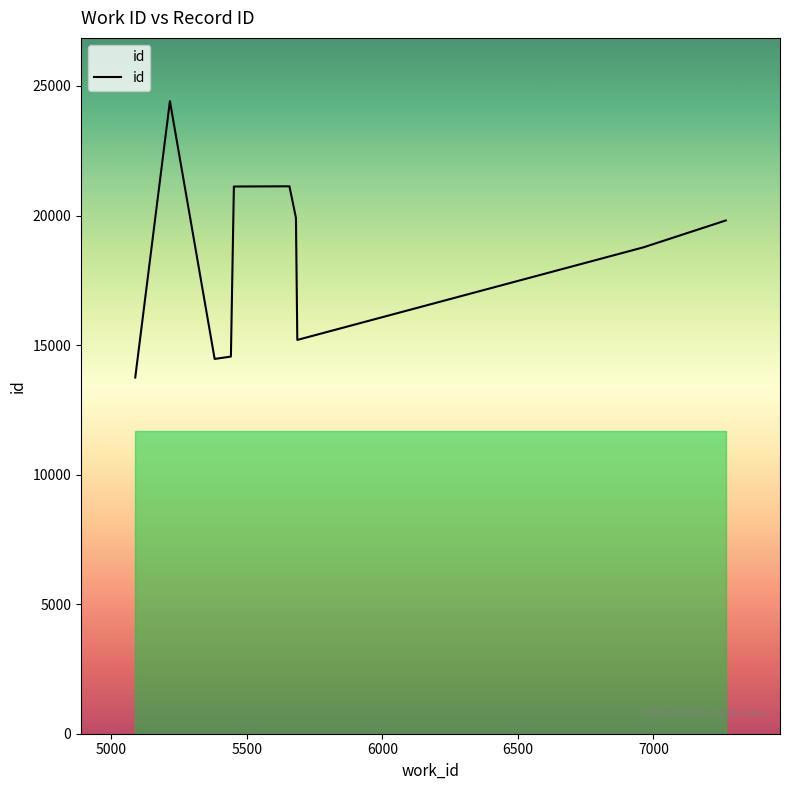

What is the difference between the maximum and minimum values?

10669